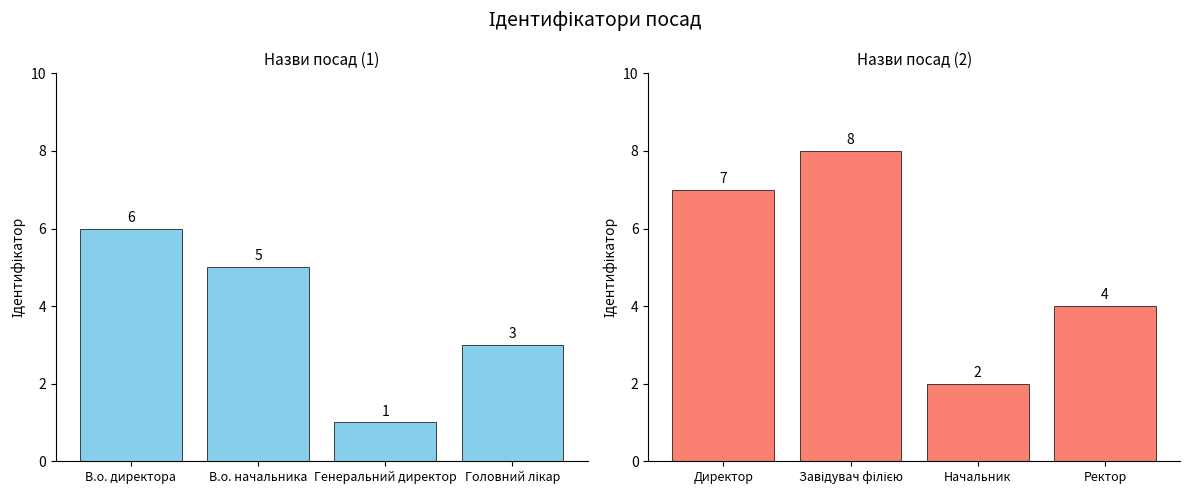

The value of Ідентифікатор (1-4) at Генеральний директор is 1. True or false?

True